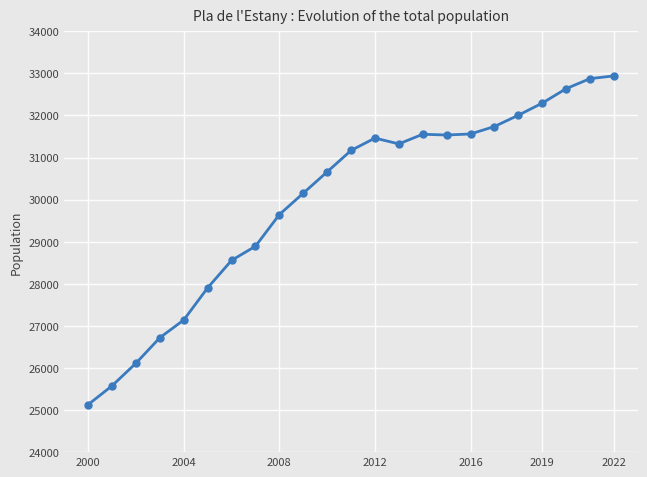

Count the number of categories in the chart.

23